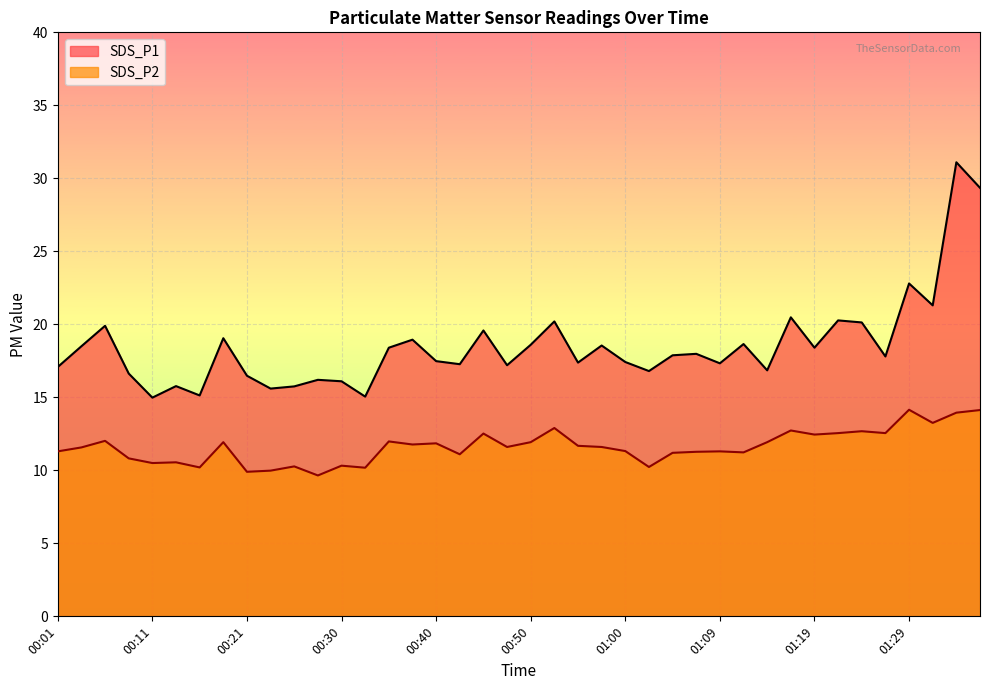

True or false: SDS_P1 and SDS_P2 cross at least once.

False